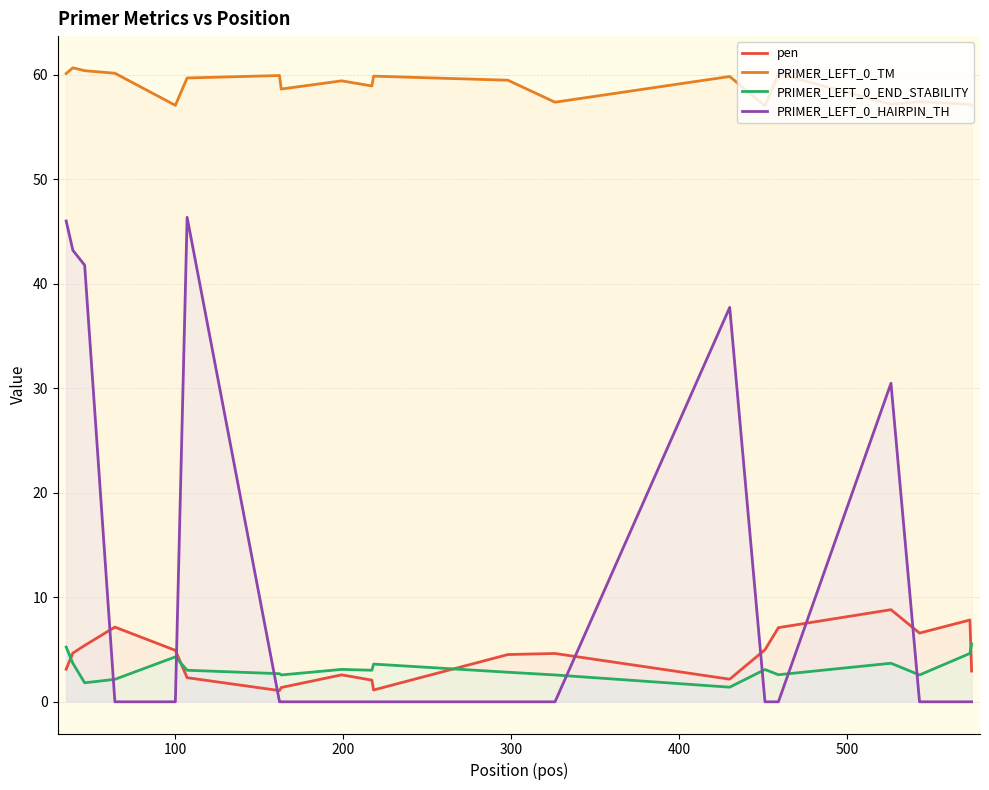

True or false: PRIMER_LEFT_0_HAIRPIN_TH and PRIMER_LEFT_0_END_STABILITY cross at least once.

True